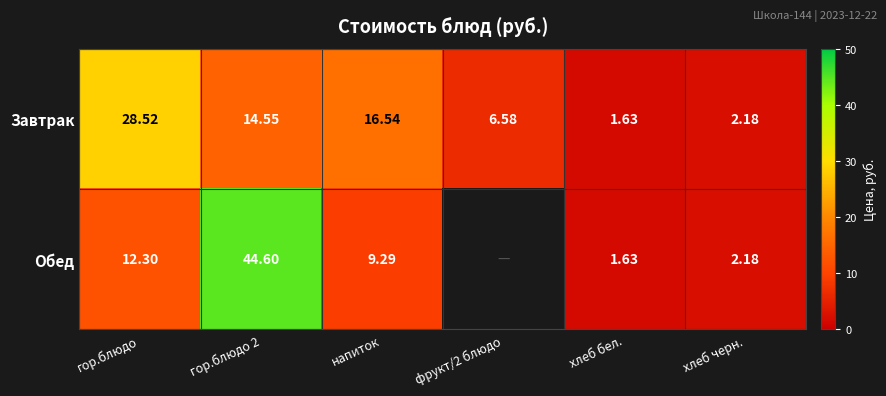

At напиток, list the series in order from largest to smallest.

Завтрак, Обед